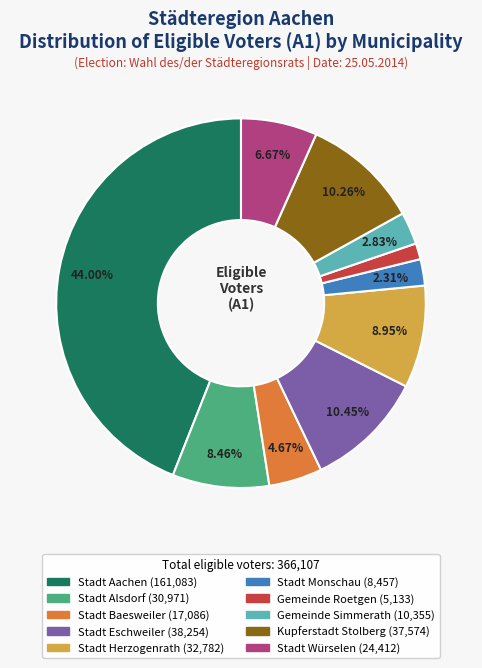

Combined, do Stadt Würselen and Kupferstadt Stolberg account for over 50%?

No